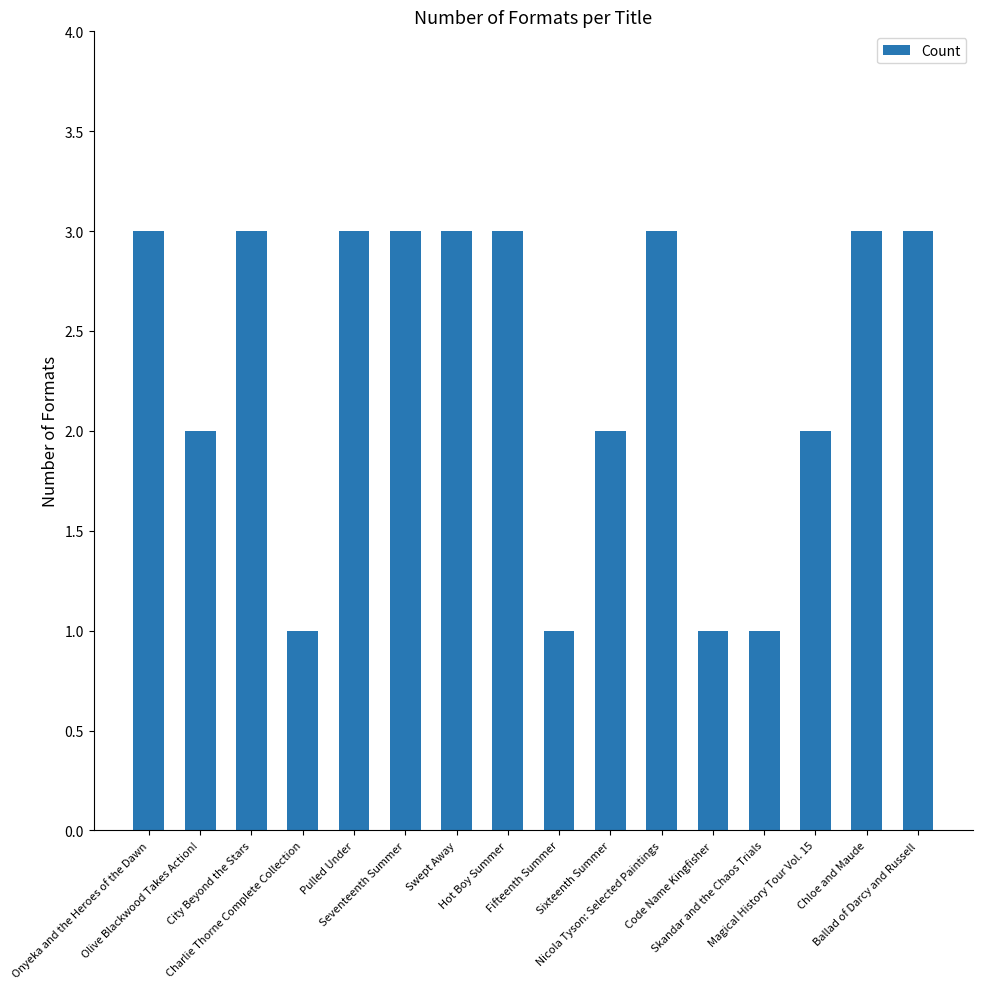

What is the average value?

2